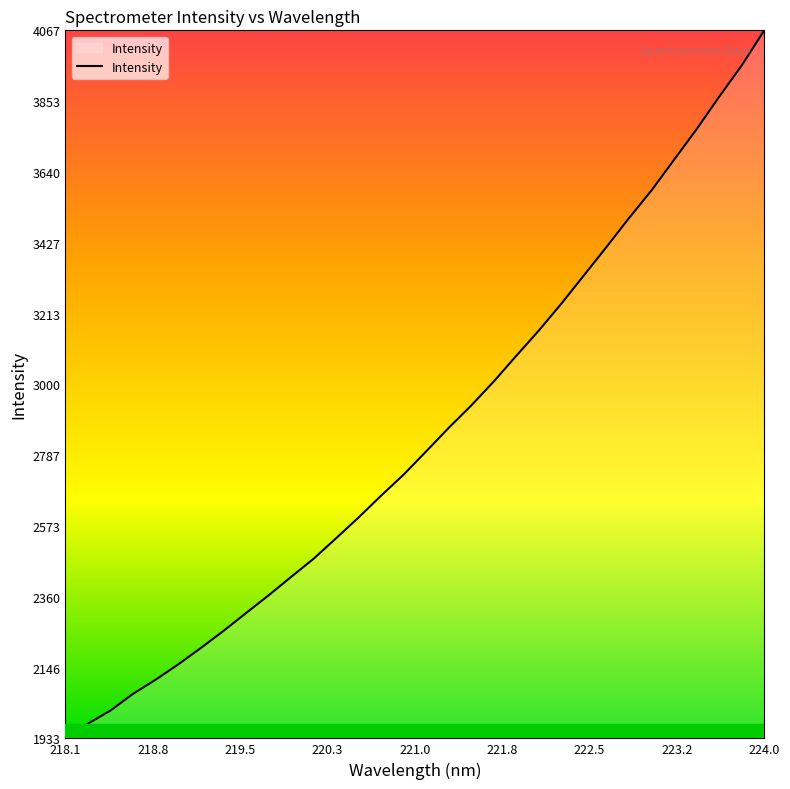

What is the difference between the maximum and minimum values?

2133.6